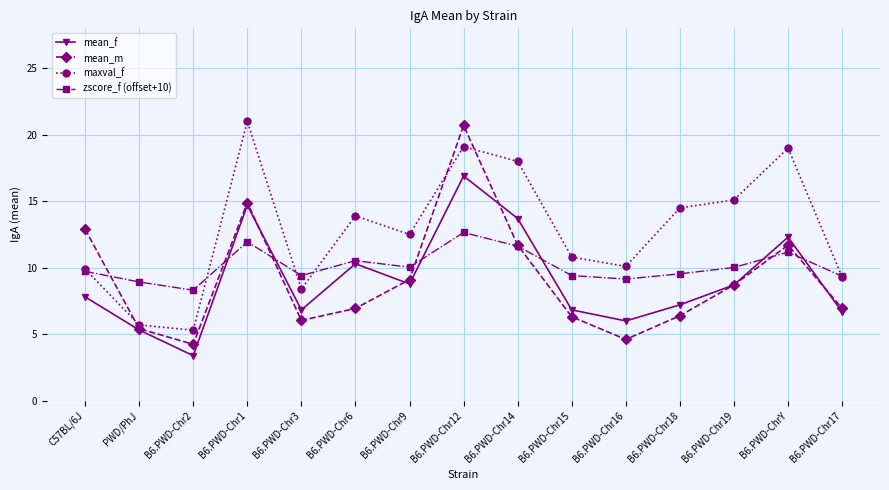

Count the number of categories in the chart.

15